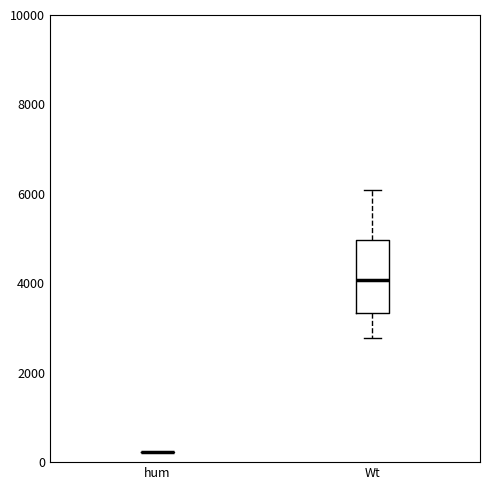

Which box is the tallest, from its lower edge to its upper edge?

Wt